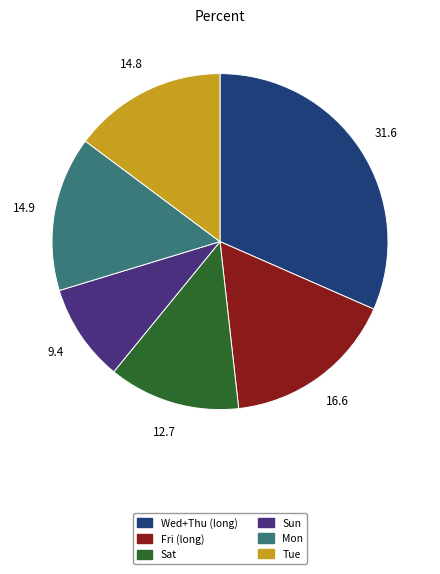

What is the smallest slice in the pie chart?

Sun